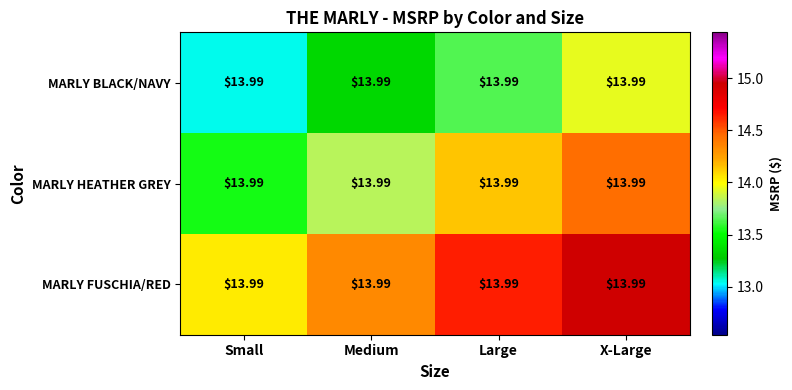

The value of MARLY BLACK/NAVY at X-Large is 13.9. True or false?

True